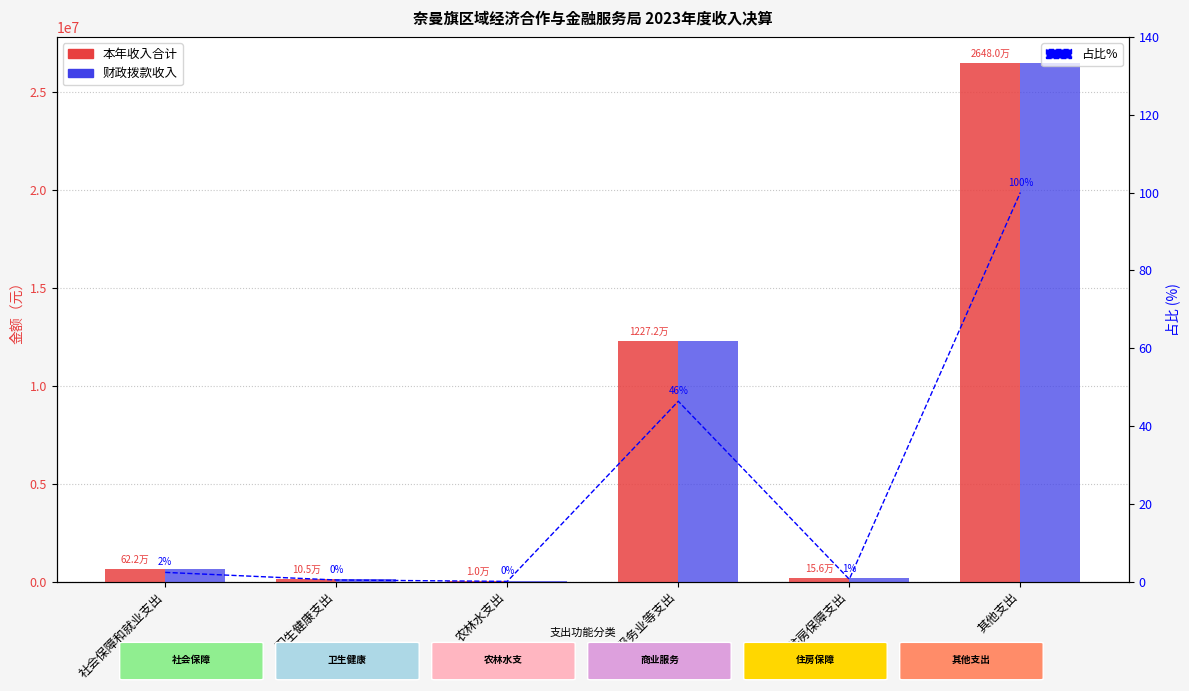

What position from the left is 农林水支出?

3